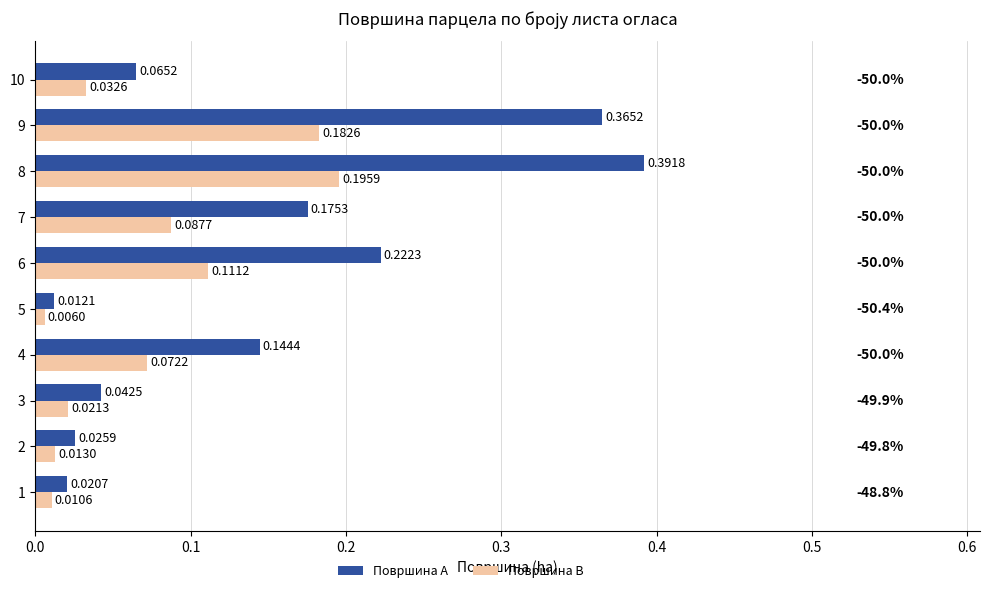

Rank the series by their average value, from highest to lowest.

Површина A, Површина B